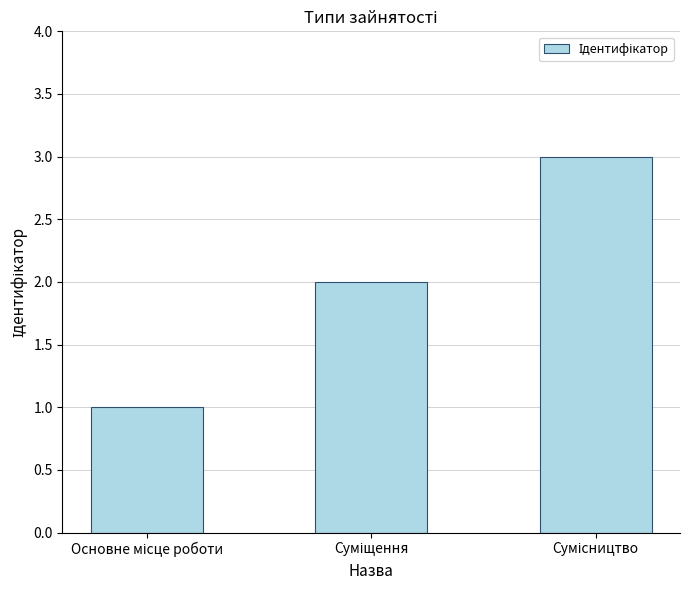

What is the sum of all values?

6